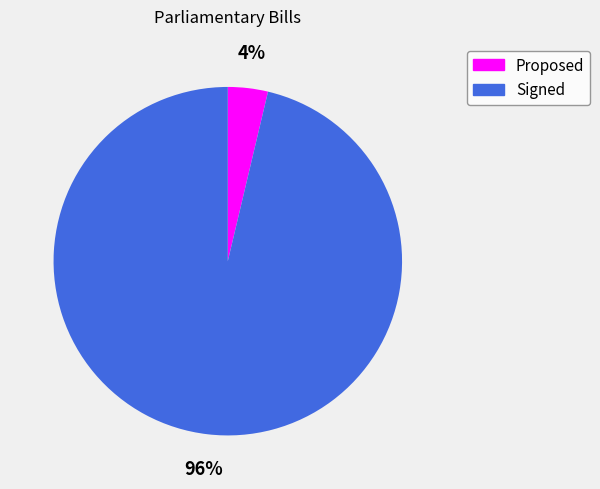

Combined, do Proposed and Signed account for over 50%?

Yes